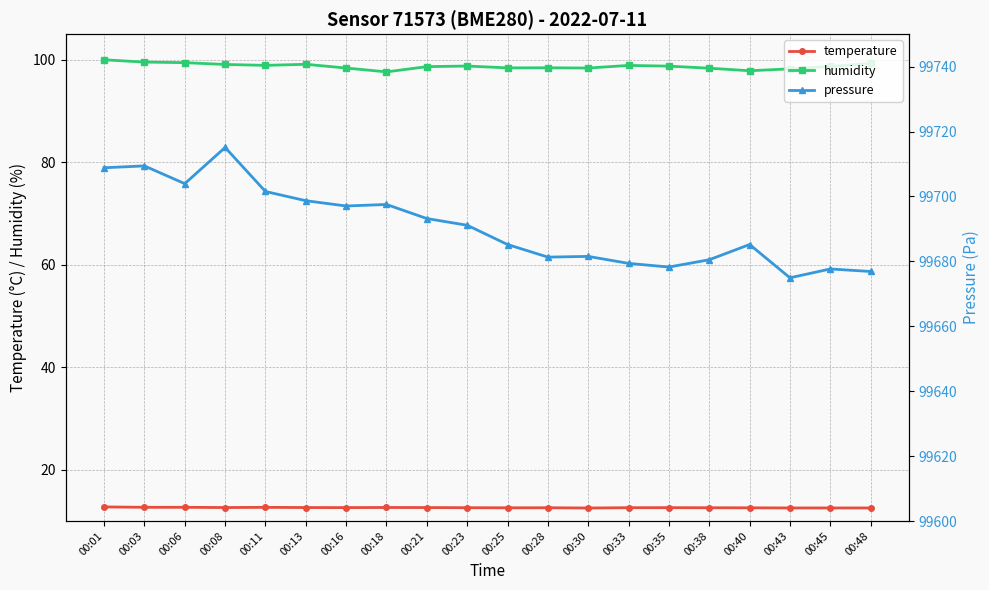

What is the minimum value for pressure?

99674.9